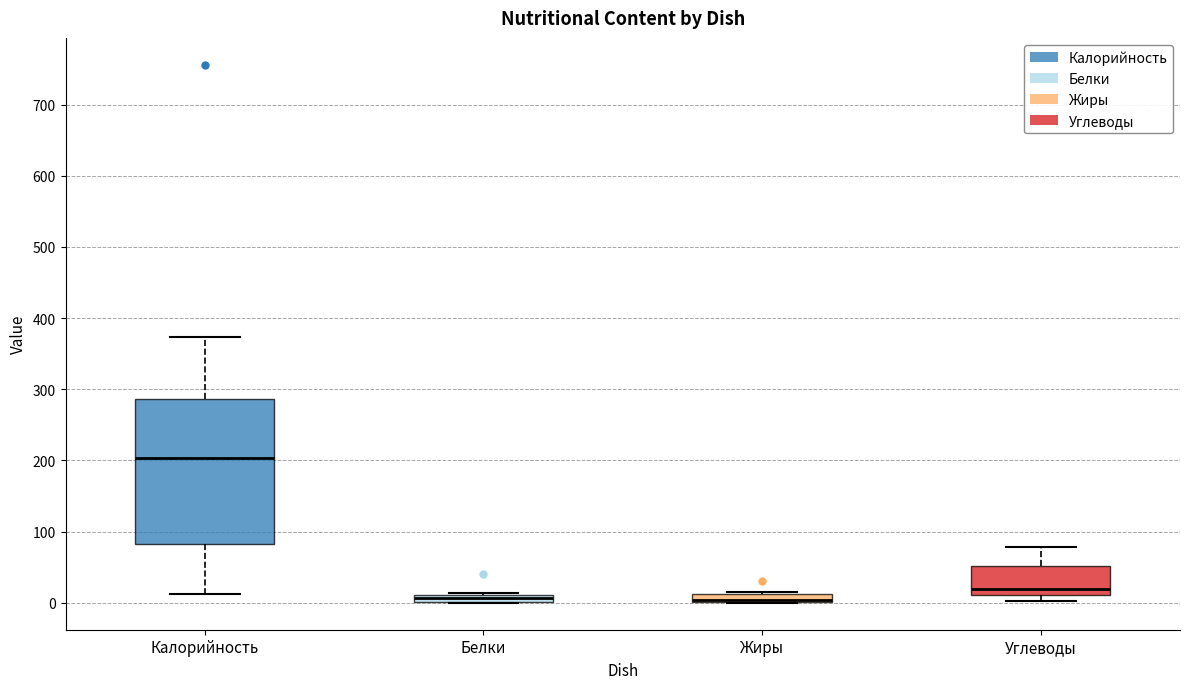

Where is the upper edge of the box for Белки on the y-axis? The values are not printed on the chart, so give them approximately, as read against the axis.

10